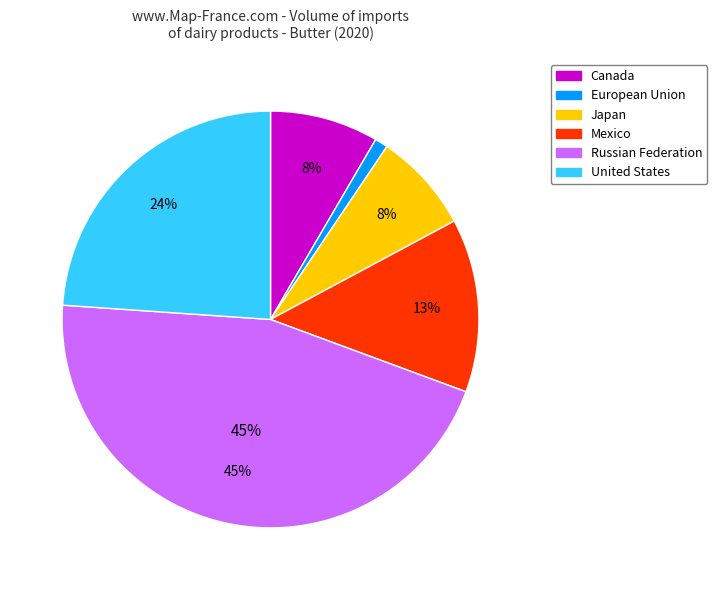

What percentage is the Russian Federation slice, to the nearest percent?

45%